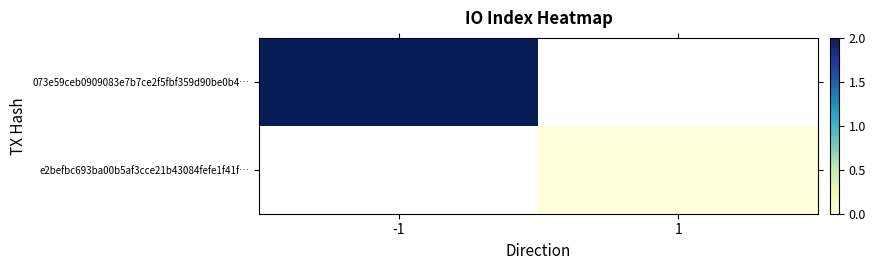

How many positive values does the 073e59ceb0909083e7b7ce2f5fbf359d90be0b4… series have?

1